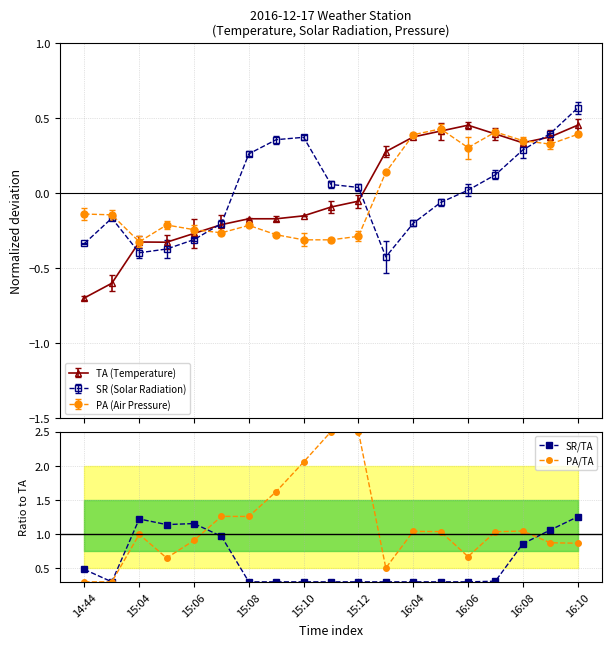

True or false: TA (Temperature) has more than 1 points higher than both neighbors.

True